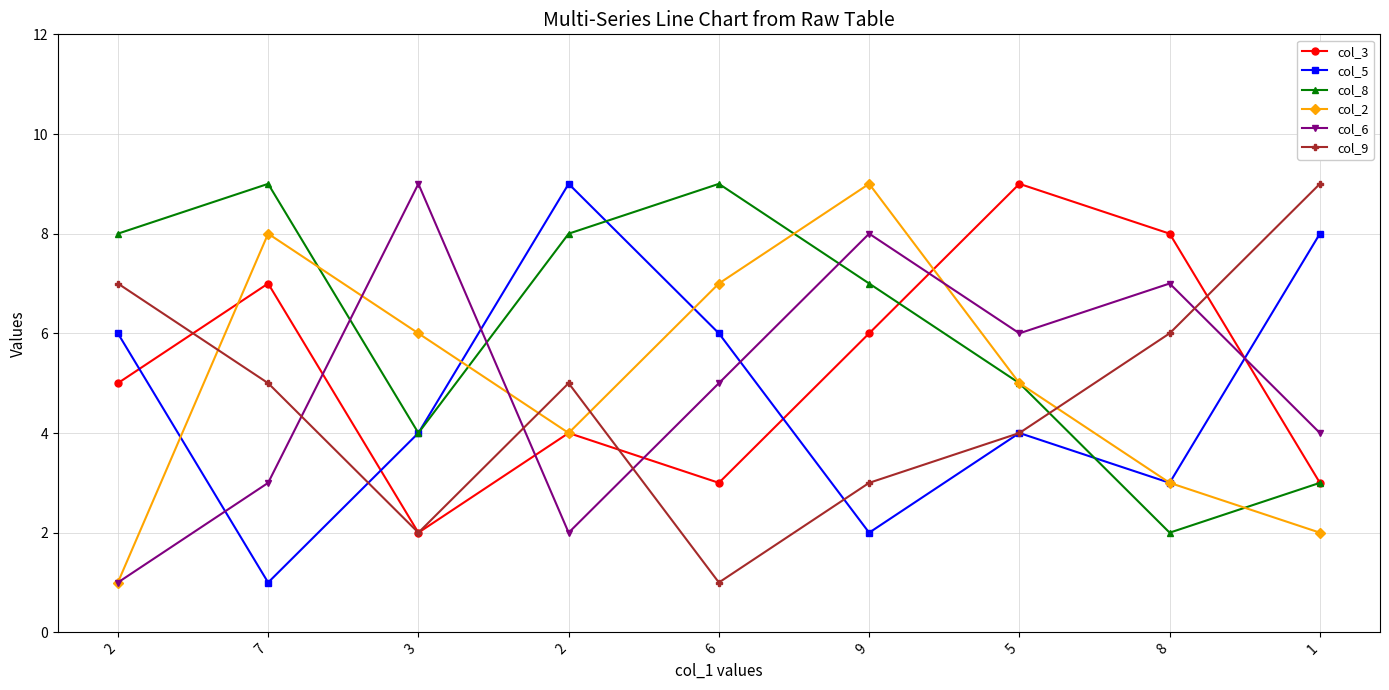

Is this an area chart (filled region under the line)?

No